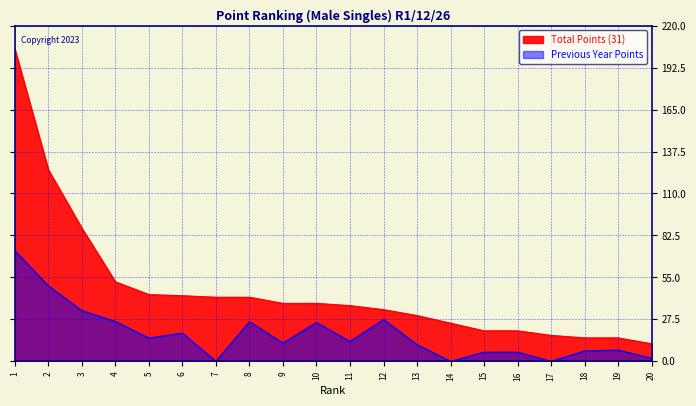

What is the value of the Total Points (31) point at the 13th from the left?

30.0